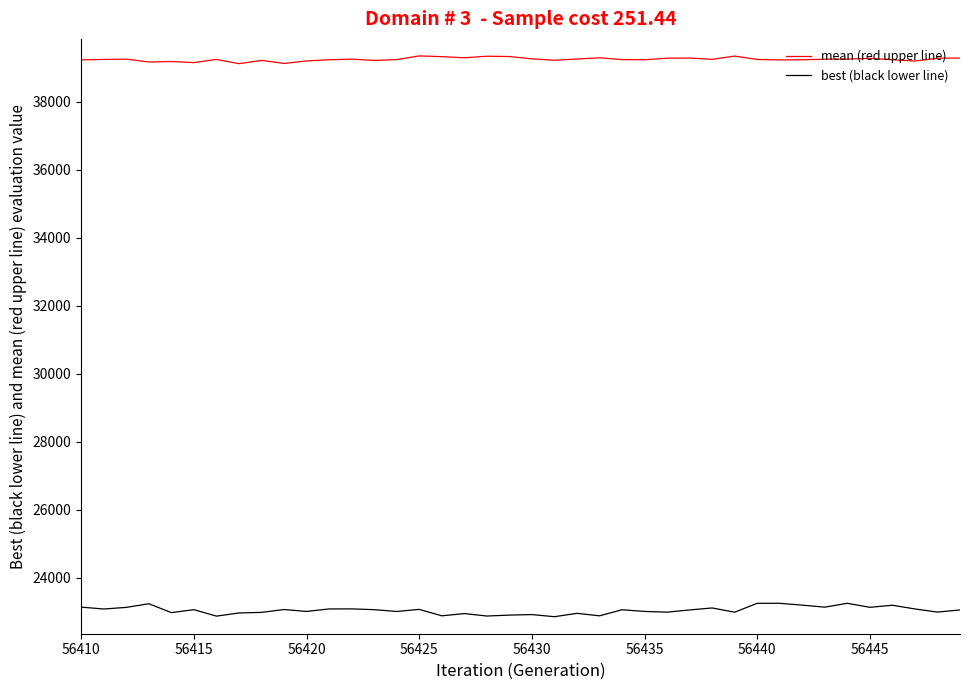

Which series has the largest range (max minus min)?

best (black lower line)